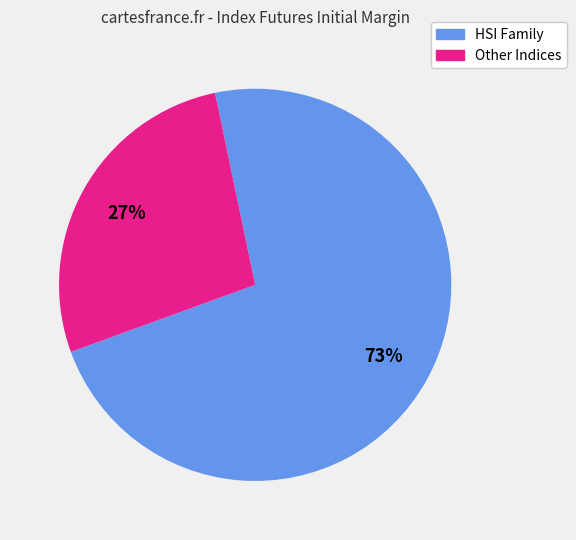

To the nearest percent, what is the average slice percentage?

50%